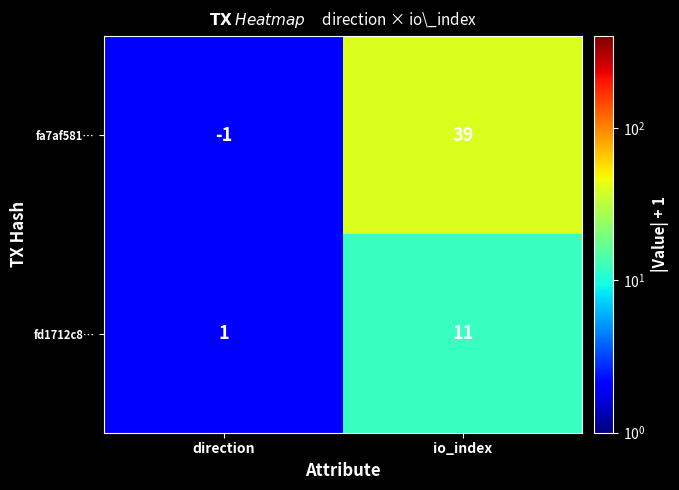

What is the difference between the maximum and minimum values in the fd1712c8… series?

10